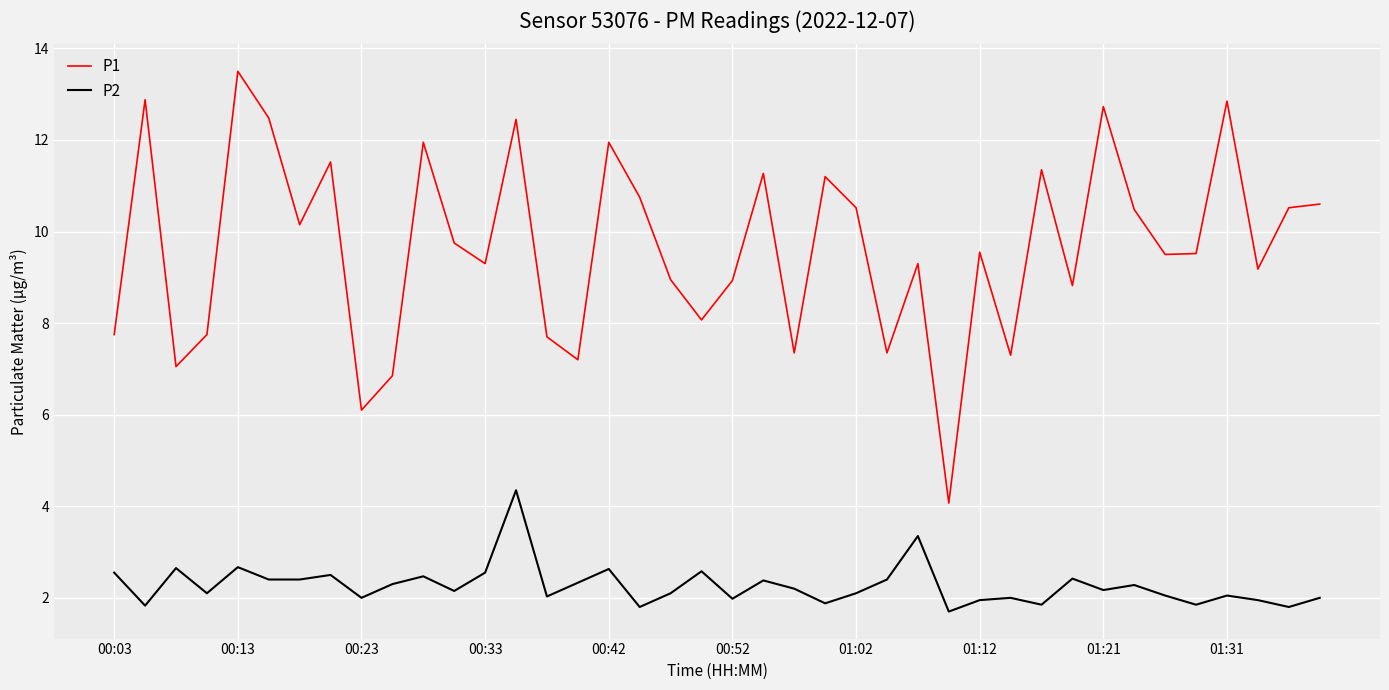

Which series has the largest total across all categories?

P1